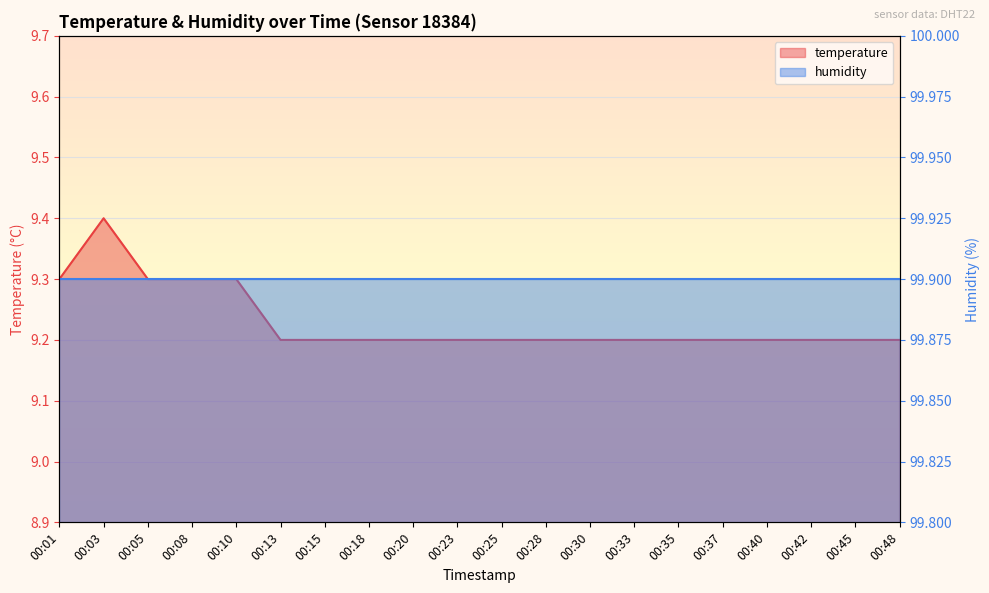

List the labels in order of value, smallest first.

00:13, 00:15, 00:18, 00:20, 00:23, 00:25, 00:28, 00:30, 00:33, 00:35, 00:37, 00:40, 00:42, 00:45, 00:48, 00:01, 00:05, 00:08, 00:10, 00:03